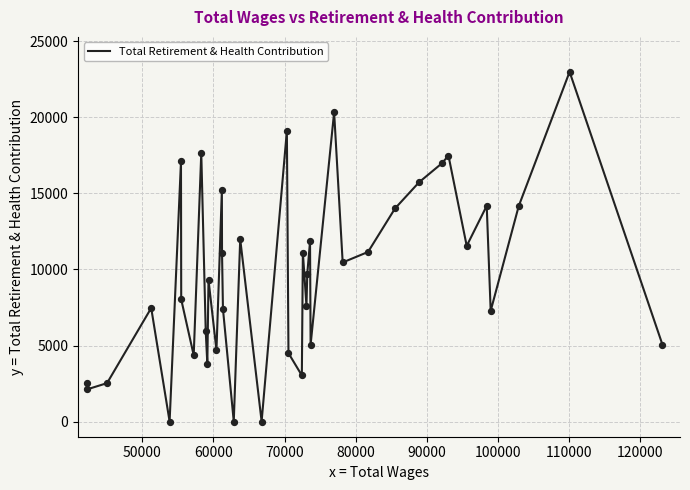

What is the difference between the maximum and minimum values?

23000